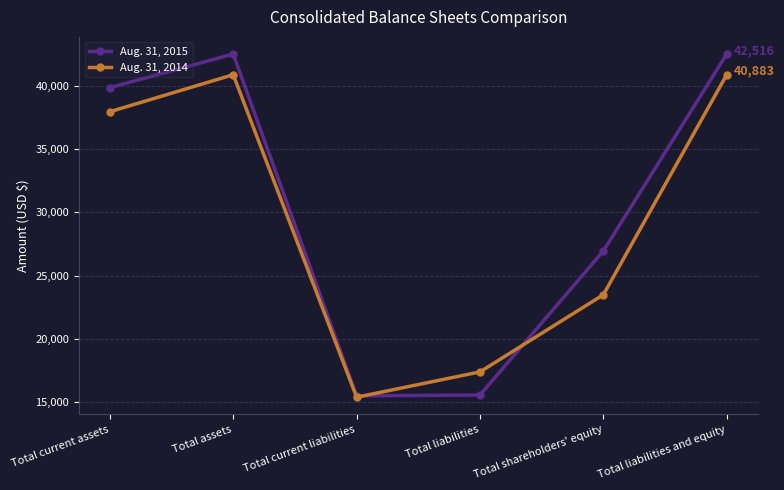

True or false: Aug. 31, 2014 has a value of 35276 at Total shareholders' equity.

False